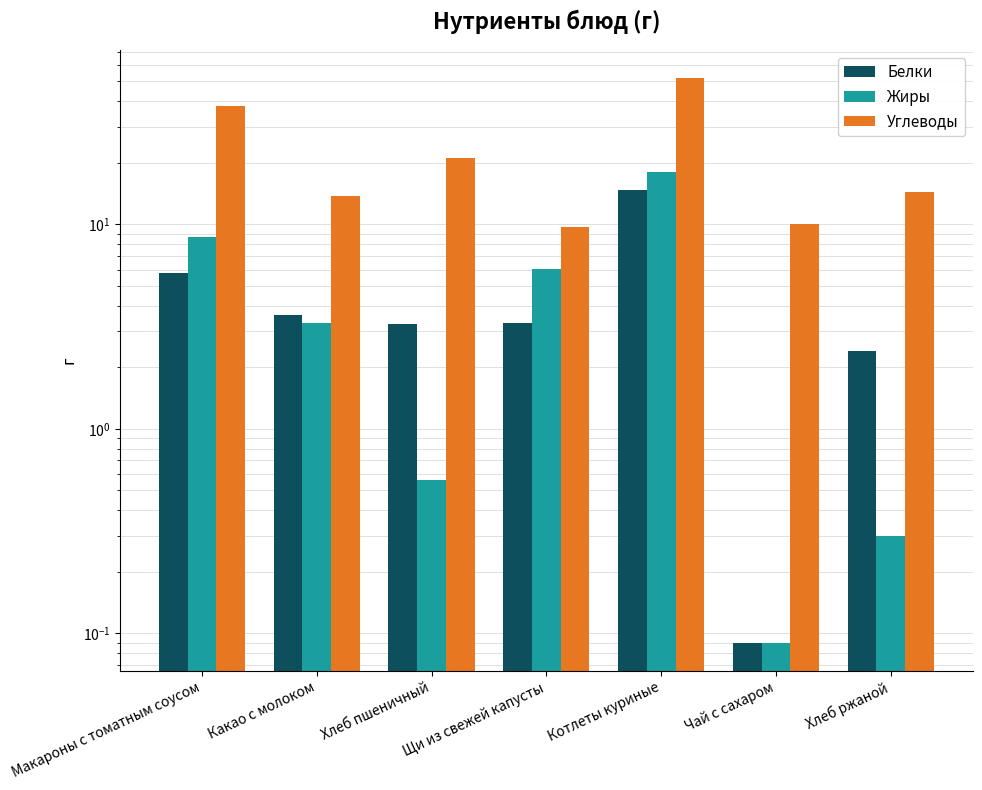

Reading left to right, extract all data points from this chart.

Белки: 5.8	3.6	3.2	3.3	14.7	0.1	2.4
Жиры: 8.7	3.3	0.6	6.0	18.0	0.1	0.3
Углеводы: 37.8	13.7	21.2	9.7	51.7	10.0	14.4